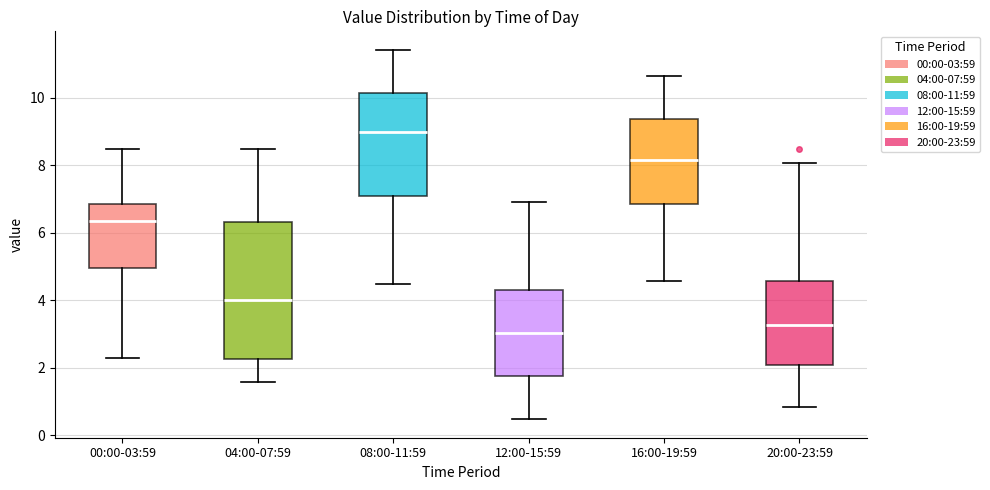

Reading left to right, transcribe this box plot: for each box, give where its median line is, the range the box spans, and where its two whiskers end, as read against the y-axis. The values are not printed on the chart, so give them approximately, as read against the axis.

00:00-03:59: median 6.4, box 5.0 to 6.8, whiskers 2.4 to 8.4
04:00-07:59: median 4.0, box 2.2 to 6.4, whiskers 1.6 to 8.4
08:00-11:59: median 9.0, box 7.0 to 10.2, whiskers 4.4 to 11.4
12:00-15:59: median 3.0, box 1.8 to 4.4, whiskers 0.4 to 7.0
16:00-19:59: median 8.2, box 6.8 to 9.4, whiskers 4.6 to 10.6
20:00-23:59: median 3.2, box 2.0 to 4.6, whiskers 0.8 to 8.0